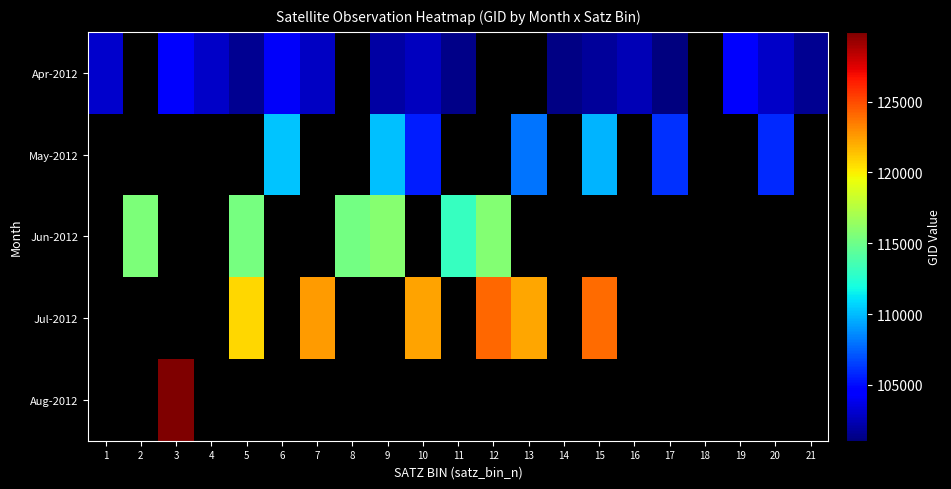

Between 19 and 10, which is larger?

19